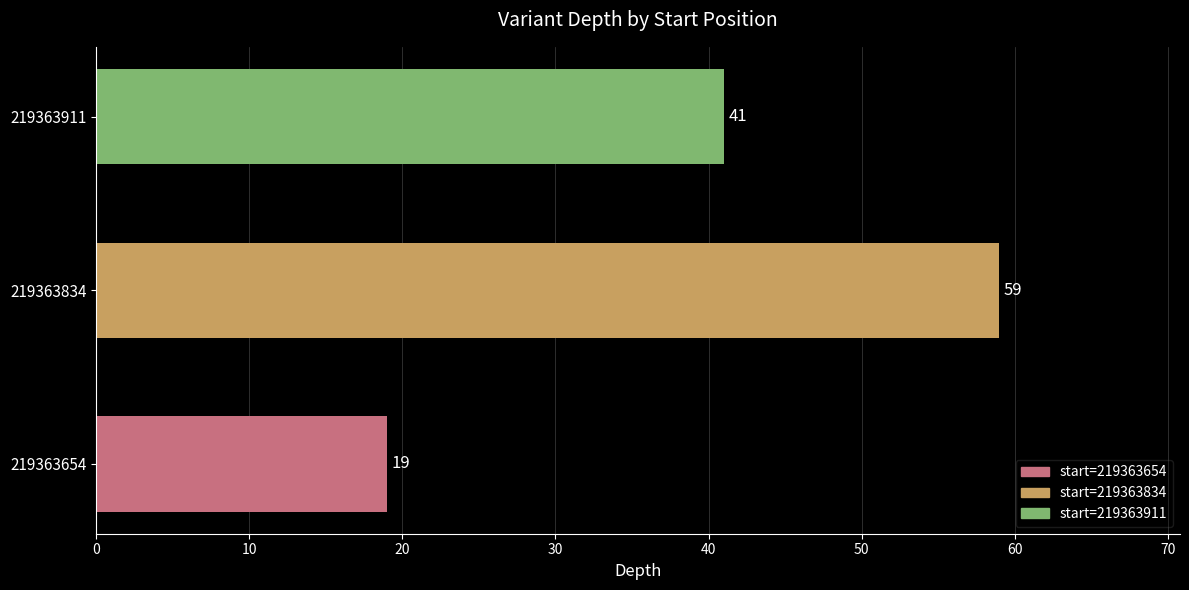

How many data points are less than 41?

1